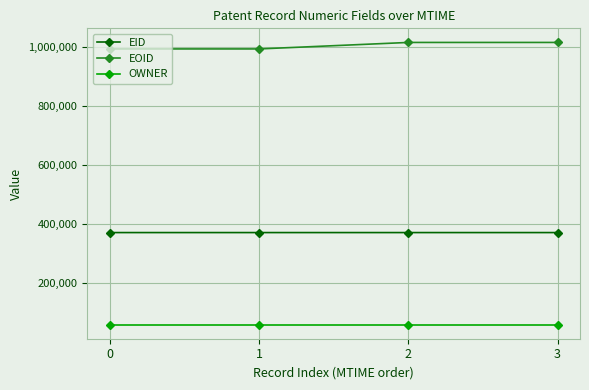

What is the value of the EID point at the 1st from the left?

371591